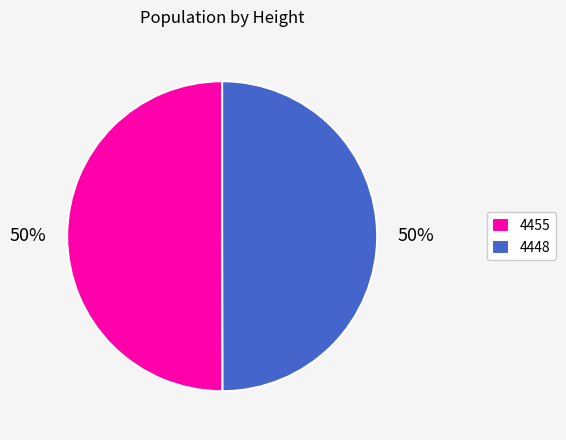

To the nearest percent, what is the combined percentage of 4455 and 4448?

100%